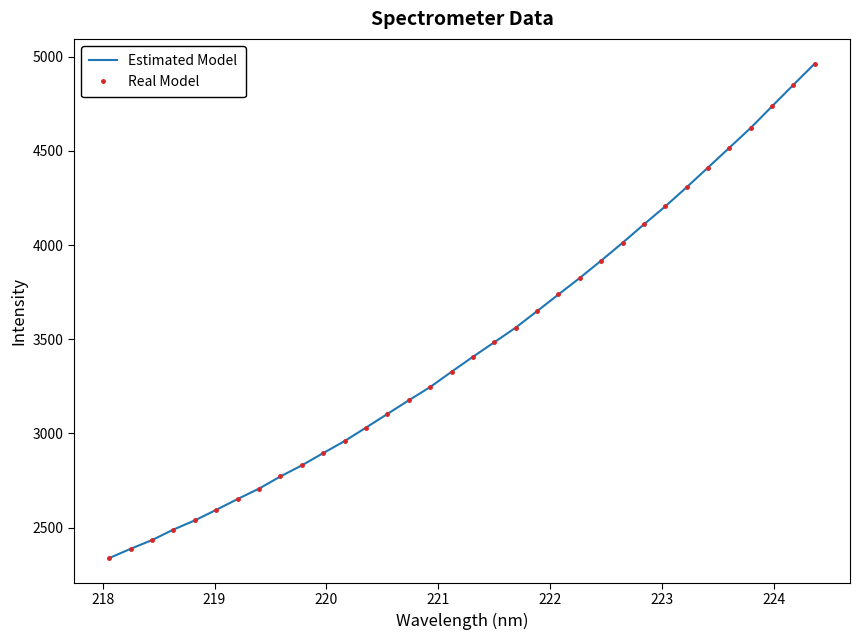

How many lines are shown in the chart?

2